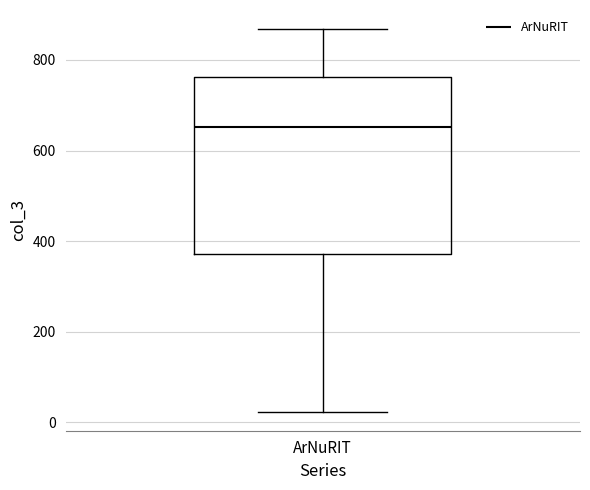

Read this box plot against the y-axis: the position of the median line, the range covered by the box, and the ends of both whiskers. The values are not printed on the chart, so give them approximately, as read against the axis.

median 660, box 380 to 760, whiskers 20 to 860